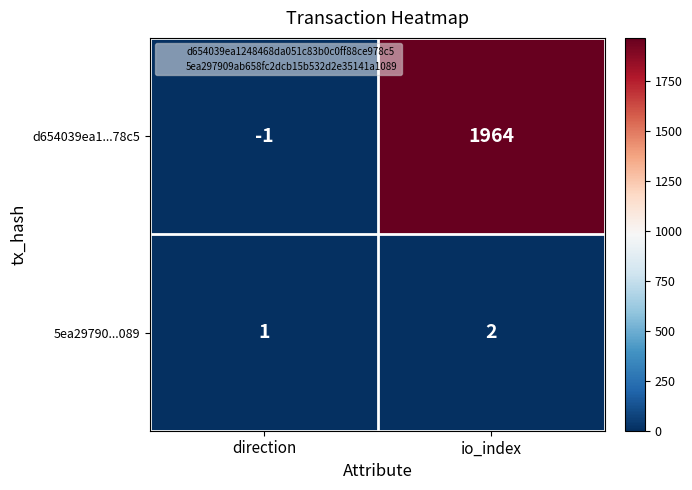

How many categories are shown in the chart?

2